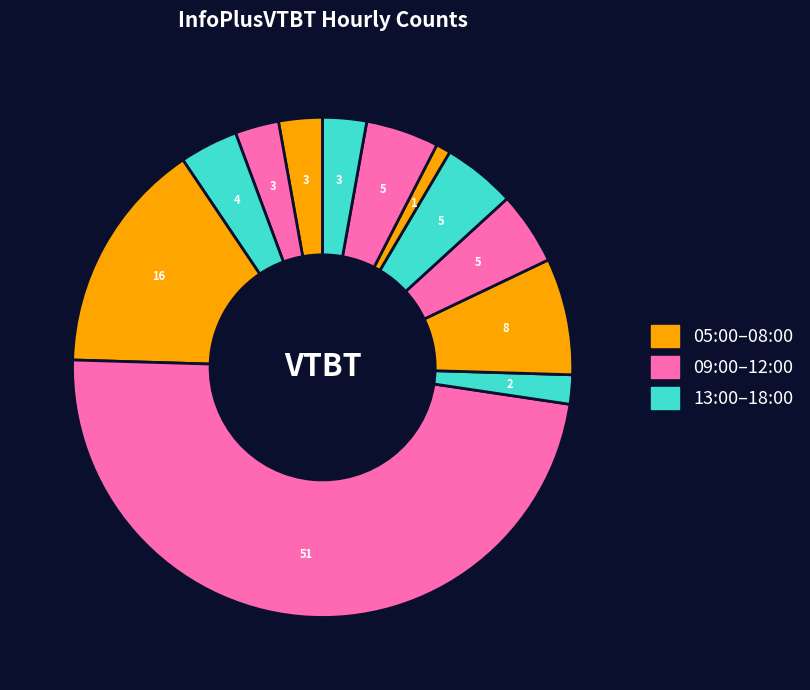

Count the number of slices in the pie.

12